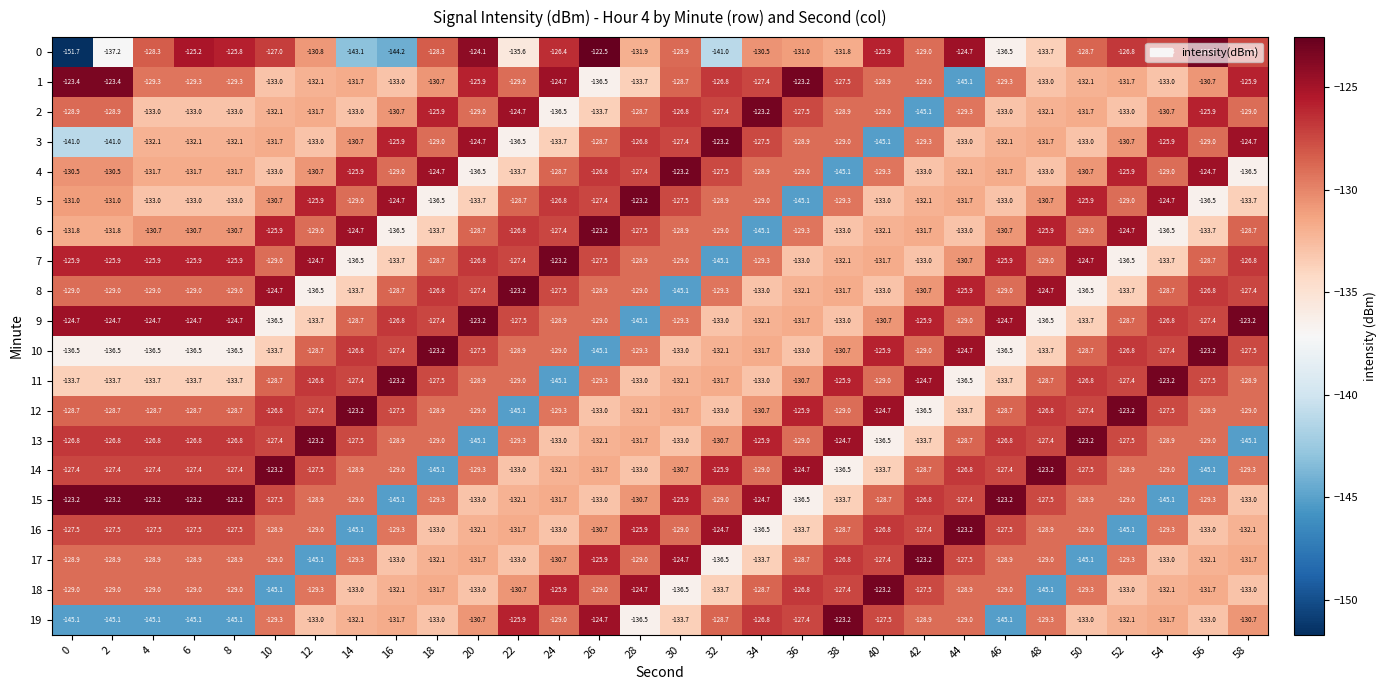

How many categories are shown in the chart?

30